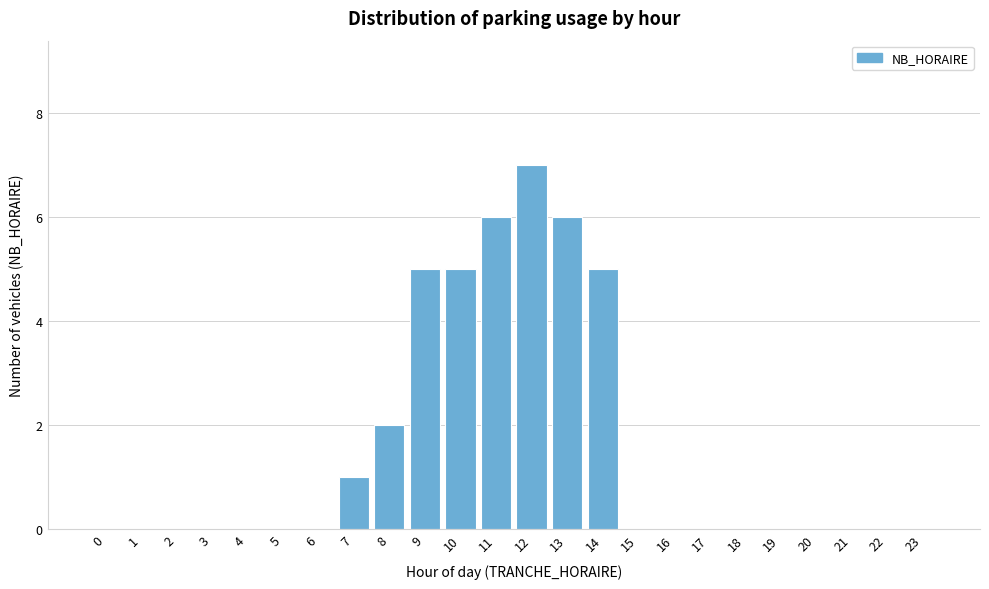

Reading right to left, extract all data points from this chart.

23=0	22=0	21=0	20=0	19=0	18=0	17=0	16=0	15=0	14=5	13=6	12=7	11=6	10=5	9=5	8=2	7=1	6=0	5=0	4=0	3=0	2=0	1=0	0=0